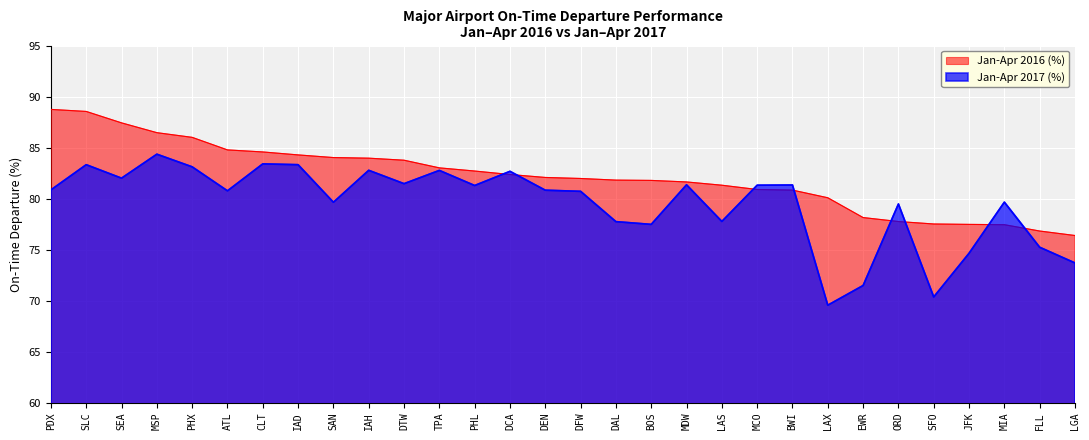

What is the label of the 1st point from the right?

LGA